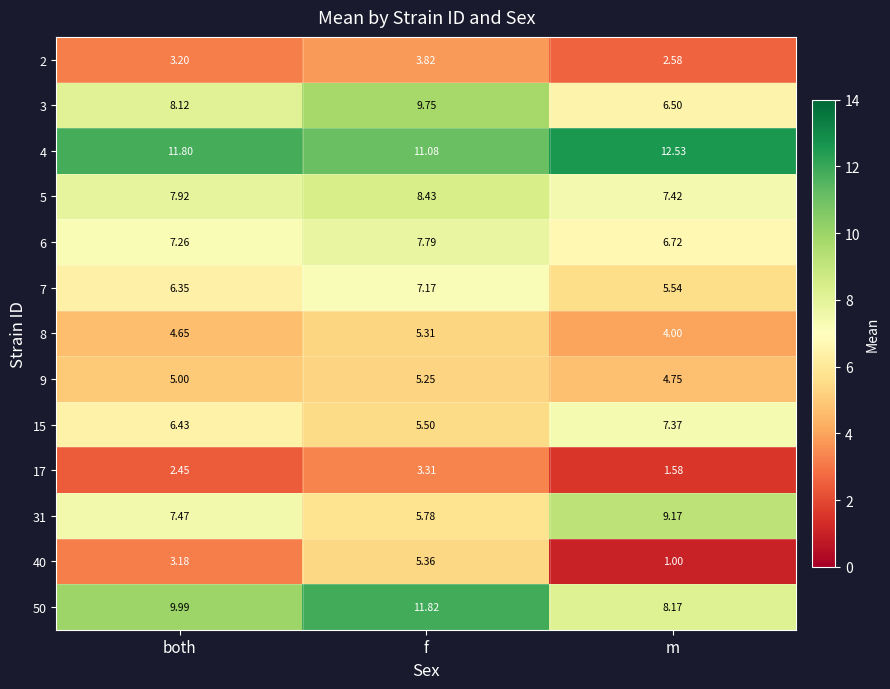

Is the value of 3 at both greater than the value of 5 at m?

Yes